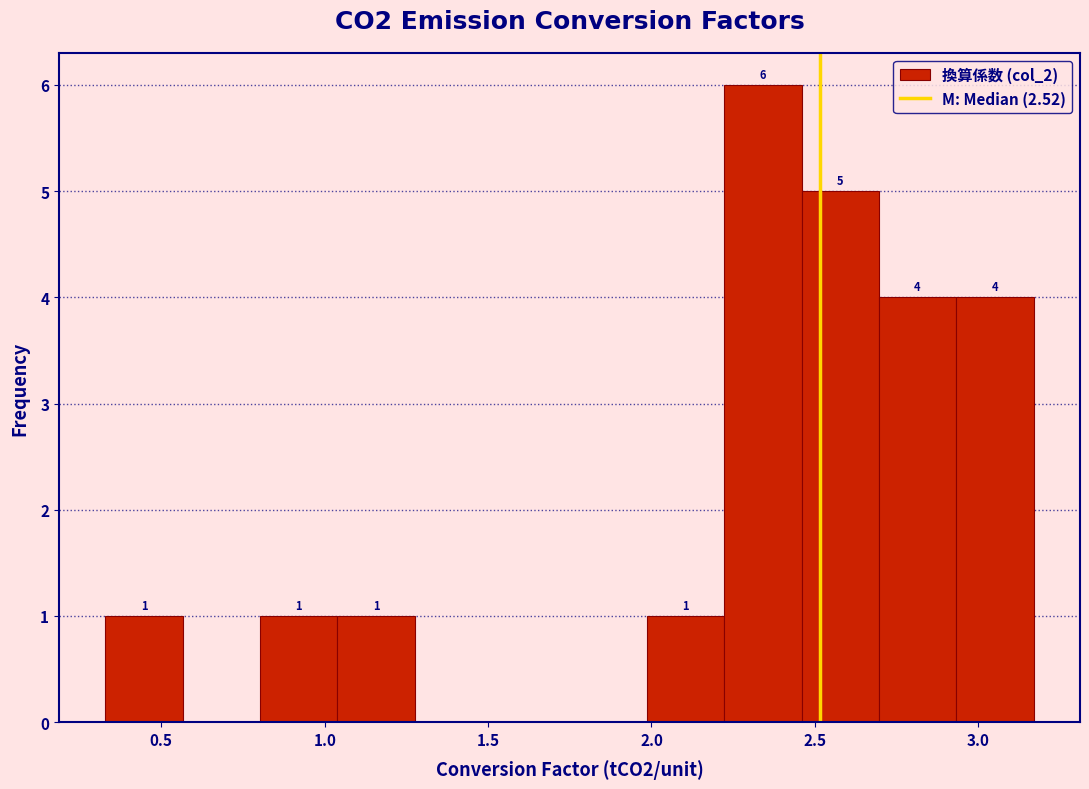

Which range on the x-axis has the tallest bar?

2.20 to 2.45